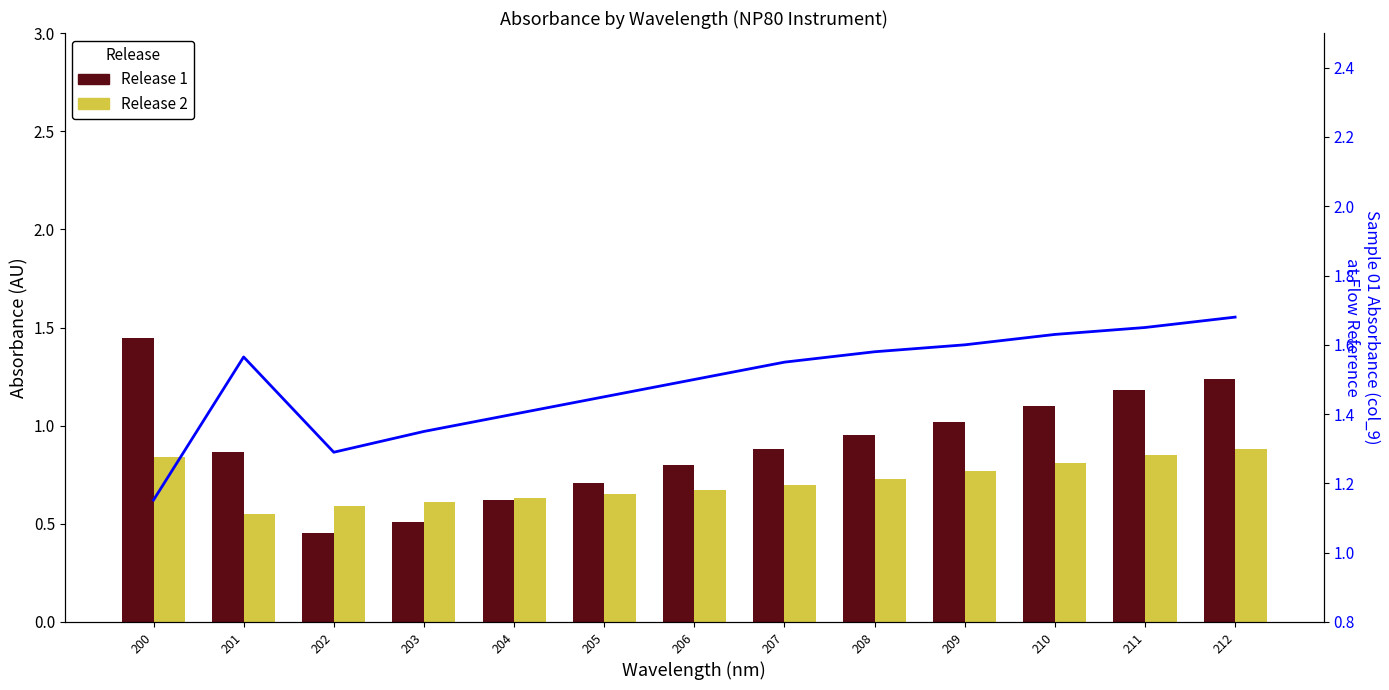

What is the difference between the second highest and minimum values in the Release 1 series?

0.8